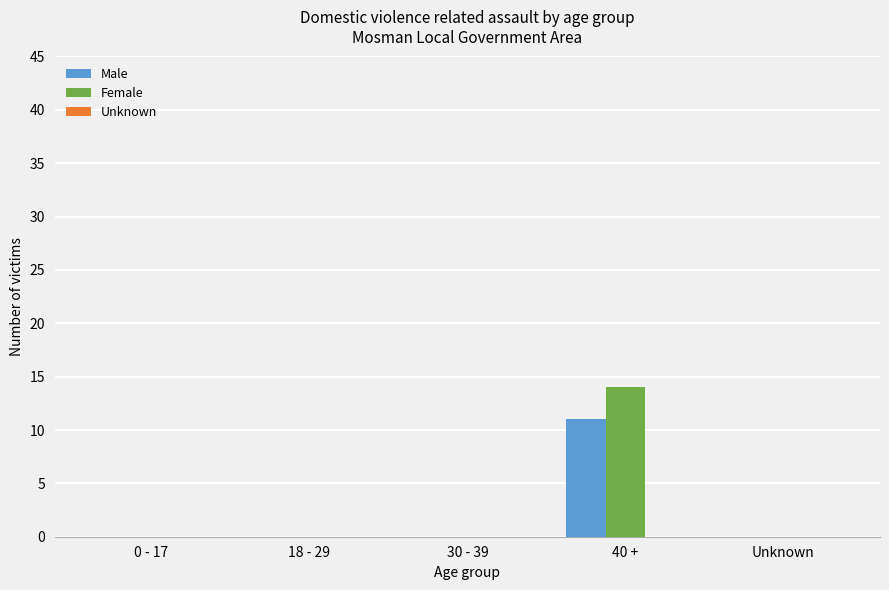

Which series changed the most between 30 - 39 and 40 +?

Female